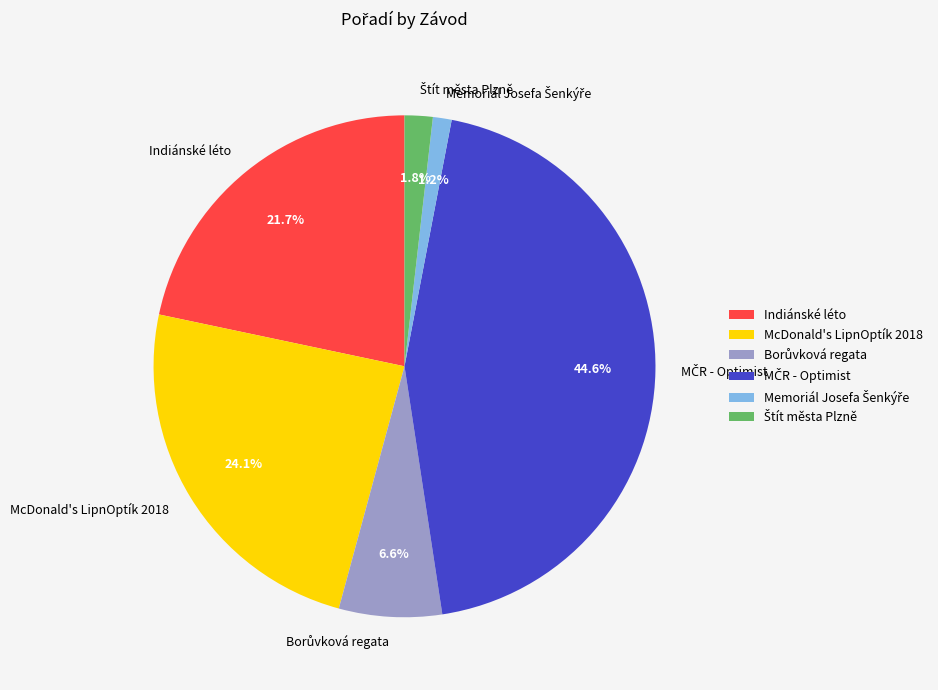

What percentage is NOT represented by Indiánské léto?

78.3%